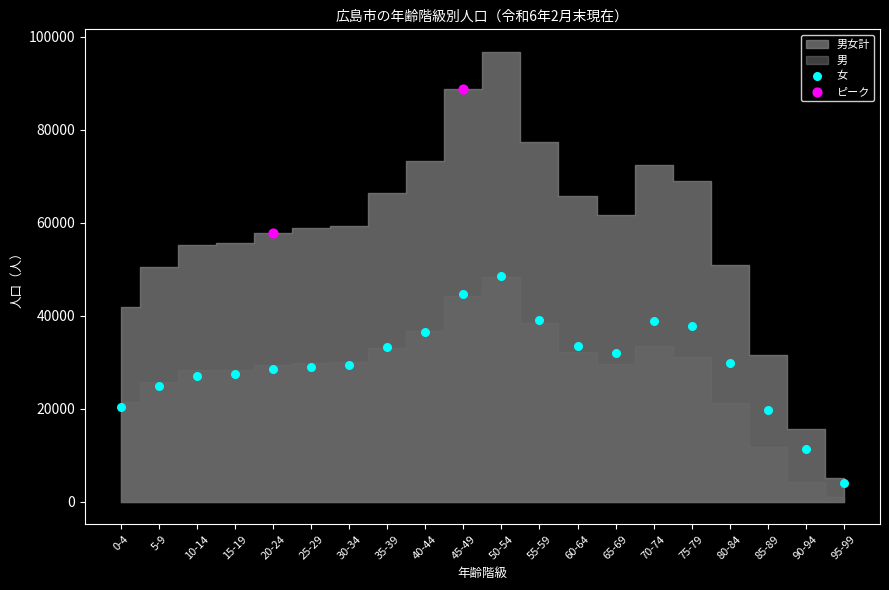

Between 40-44 and 0-4, which is larger?

40-44